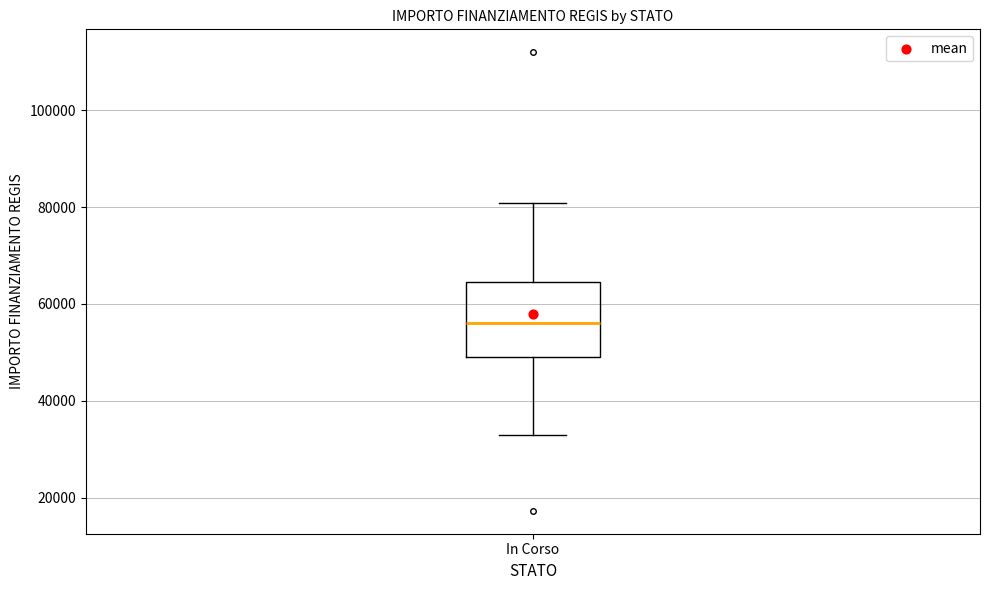

Where does the lower whisker of the box for In Corso end on the y-axis? The values are not printed on the chart, so give them approximately, as read against the axis.

32000